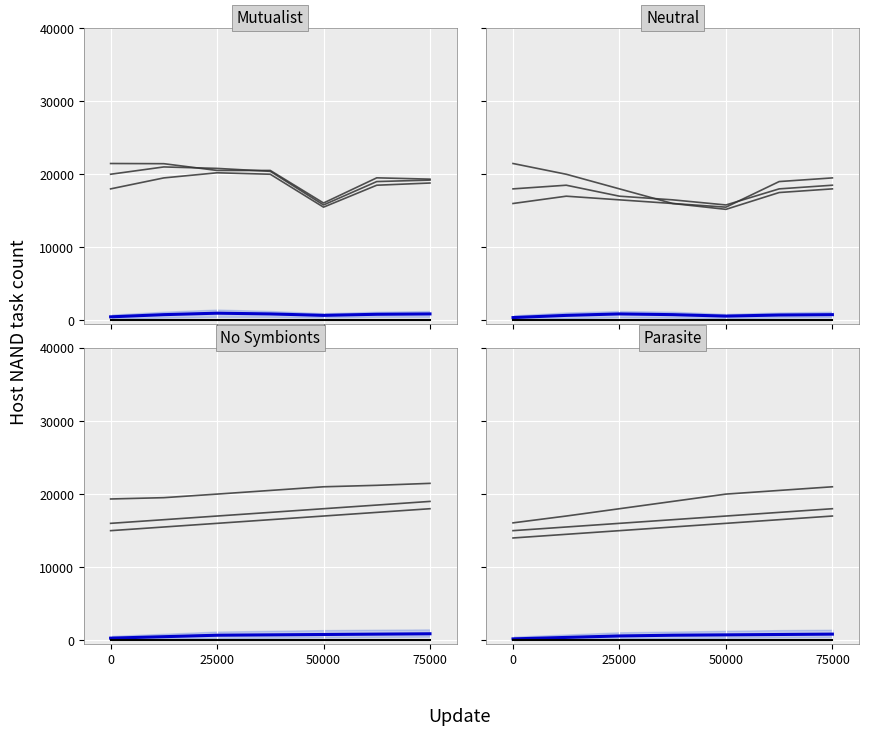

Is the value of Mean (blue) at 75000 greater than the value of Individual runs at 4?

No